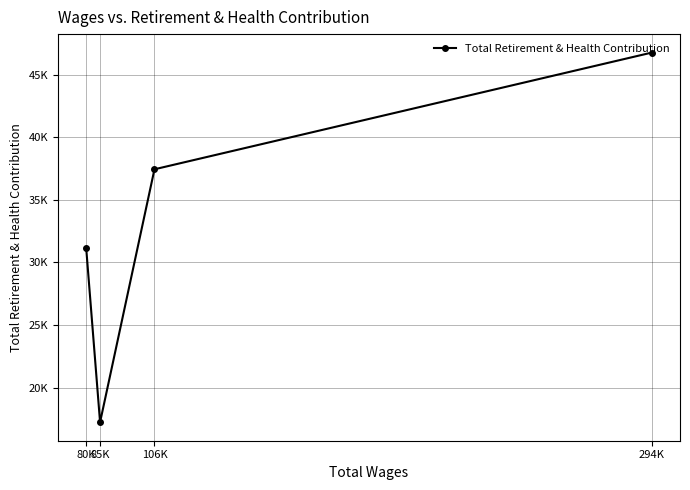

Rank the categories by value from highest to lowest.

294K, 106K, 80K, 85K